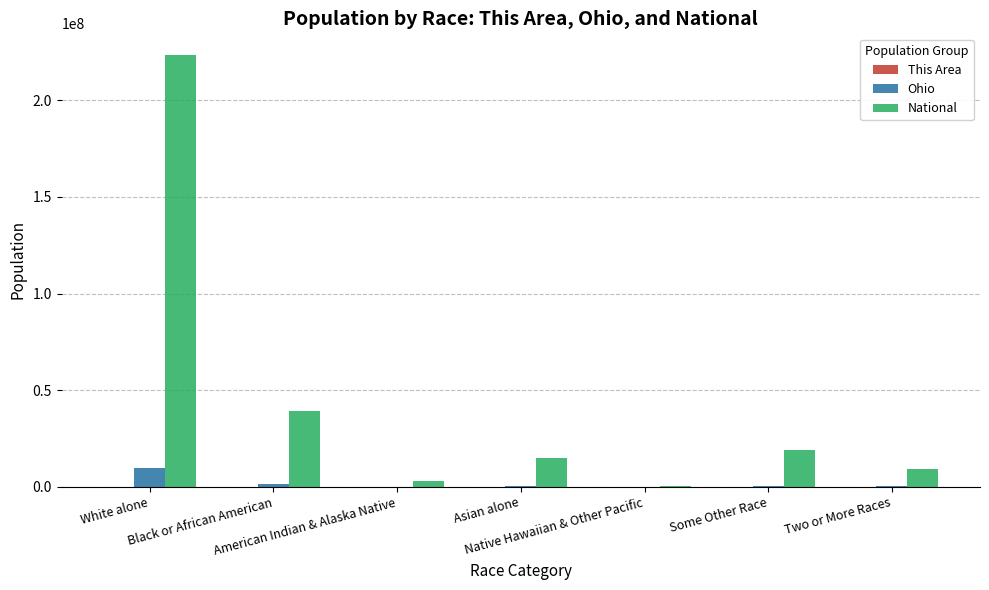

At which category is the sum across all series the highest?

White alone